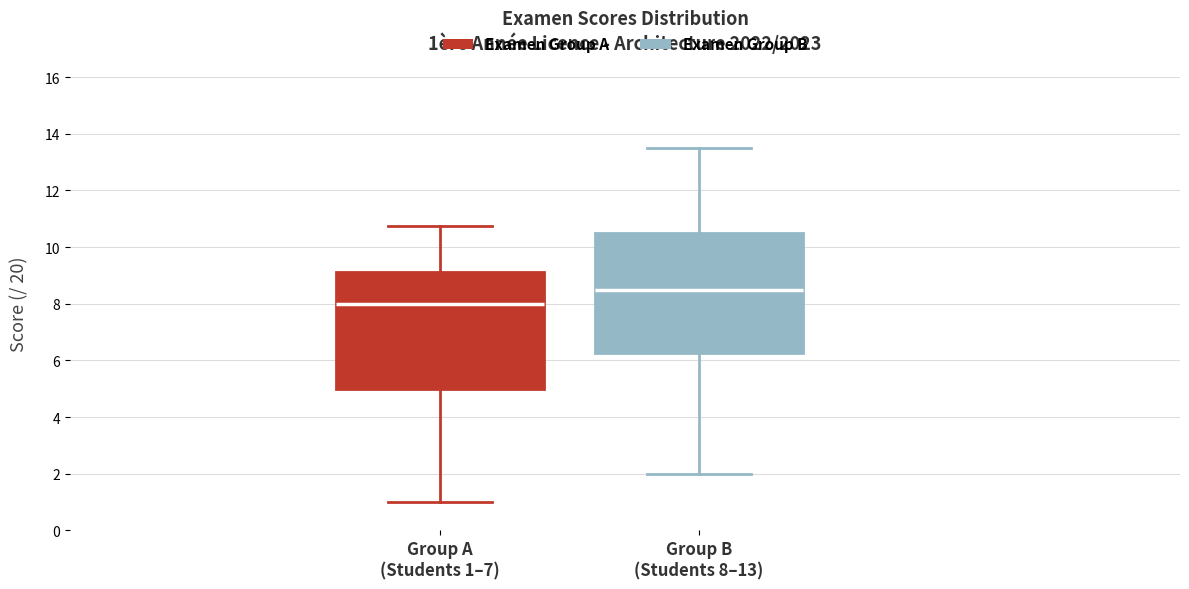

Which box has the lowest median line?

Group A (Students 1–7)